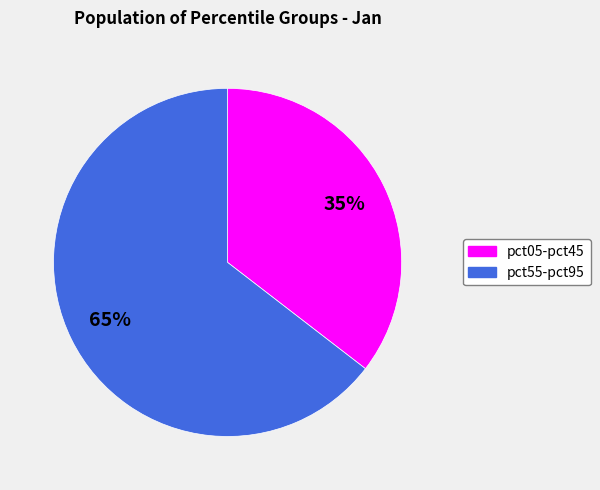

To the nearest percent, what portion does pct55-pct95 represent?

65%